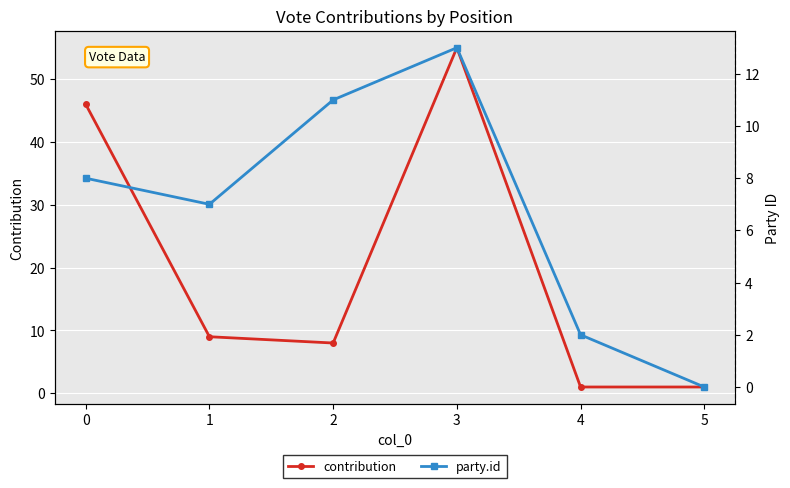

What is the average value of the contribution series?

20